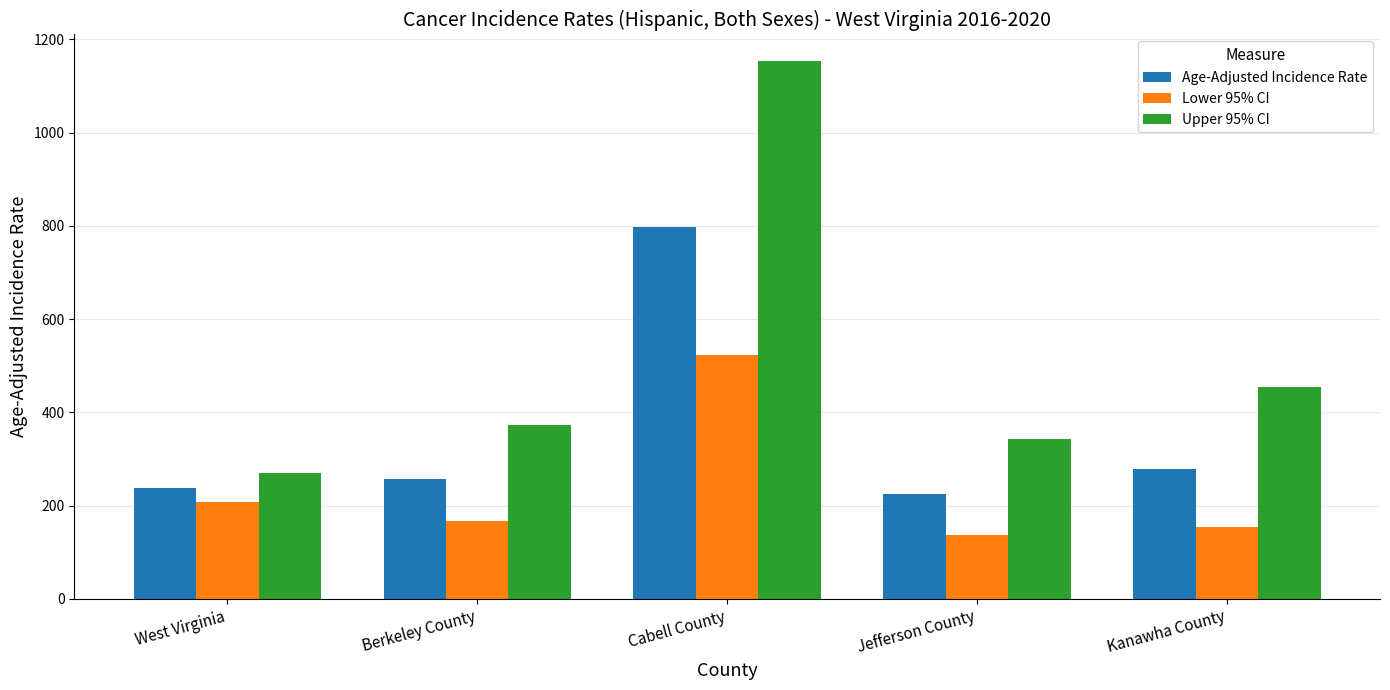

How many series are shown in this chart?

3